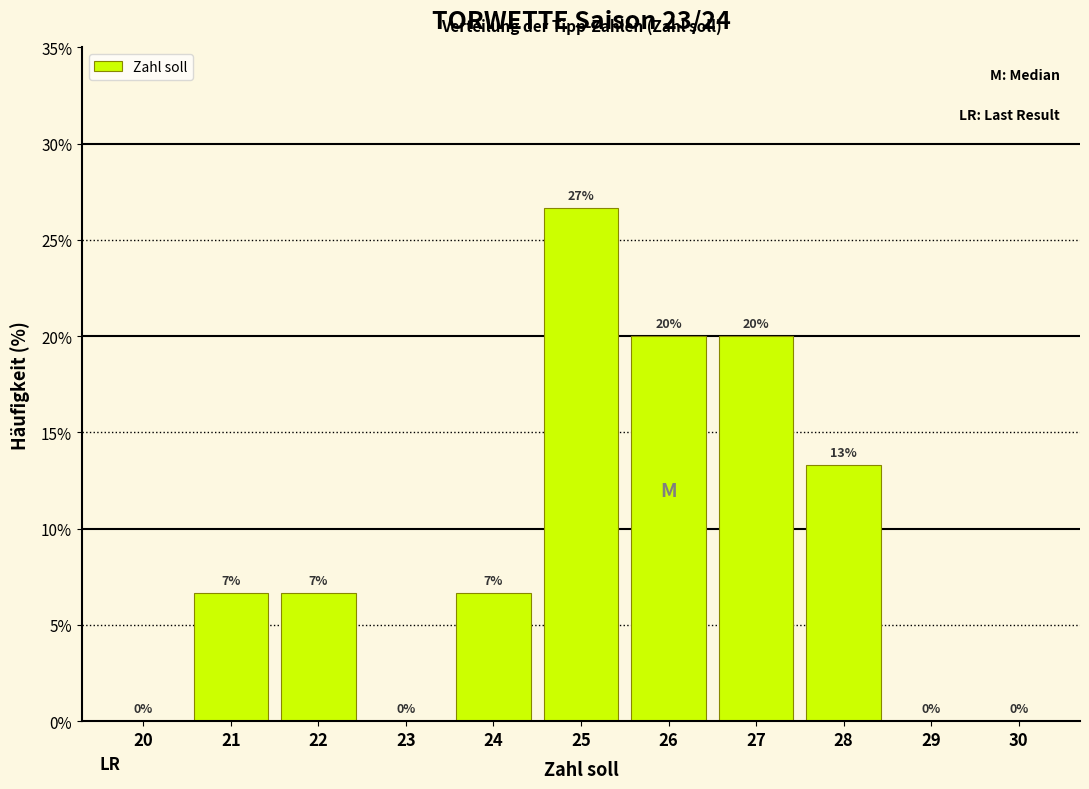

Which has a higher value, 29 or 24?

24